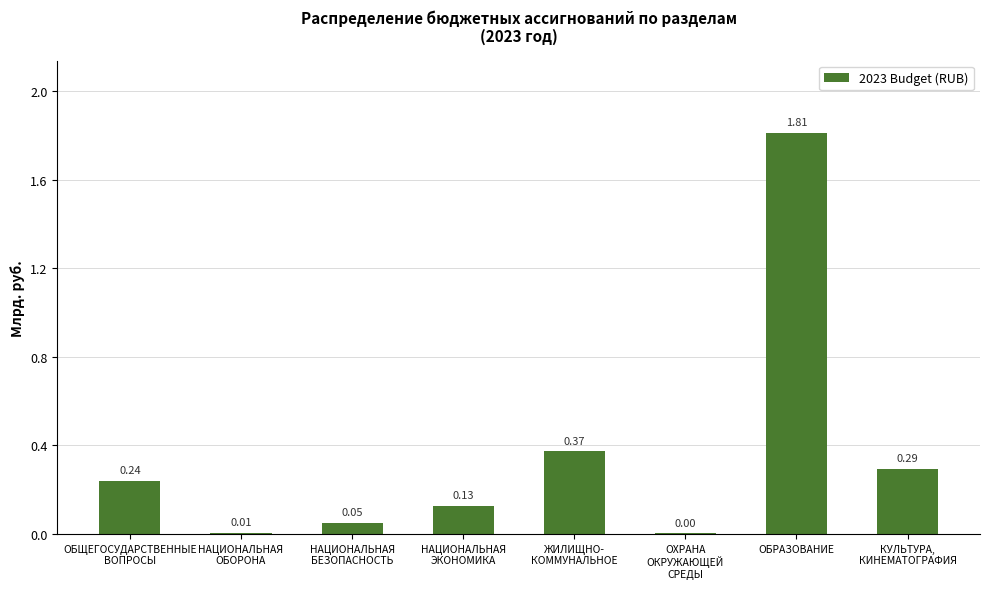

True or false: the data shows 1811912209.4 at ОБРАЗОВАНИЕ.

True